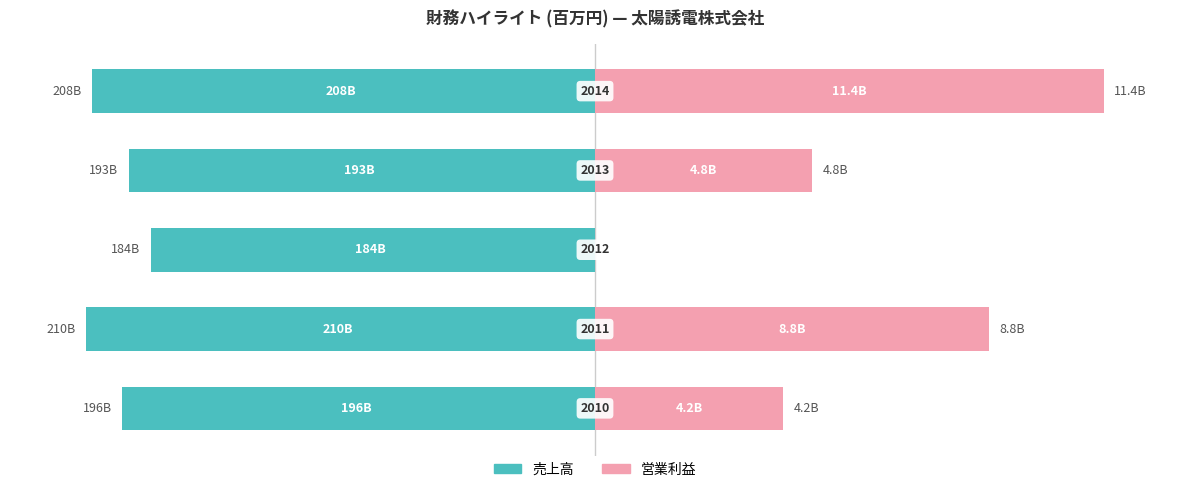

How many groups of bars are there?

5